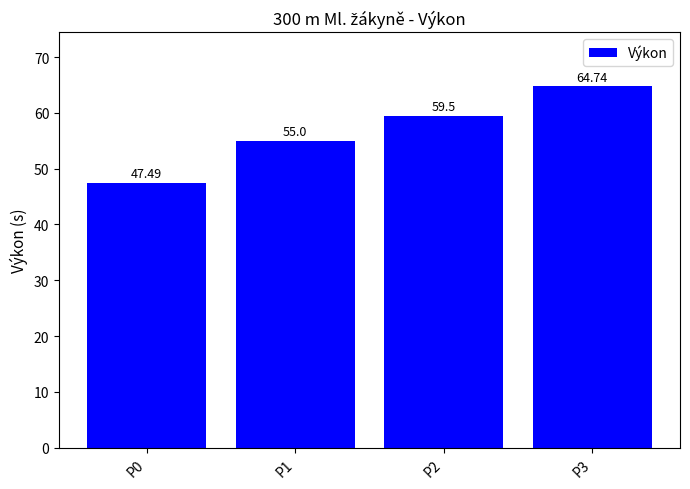

How many data points does each series have?

4